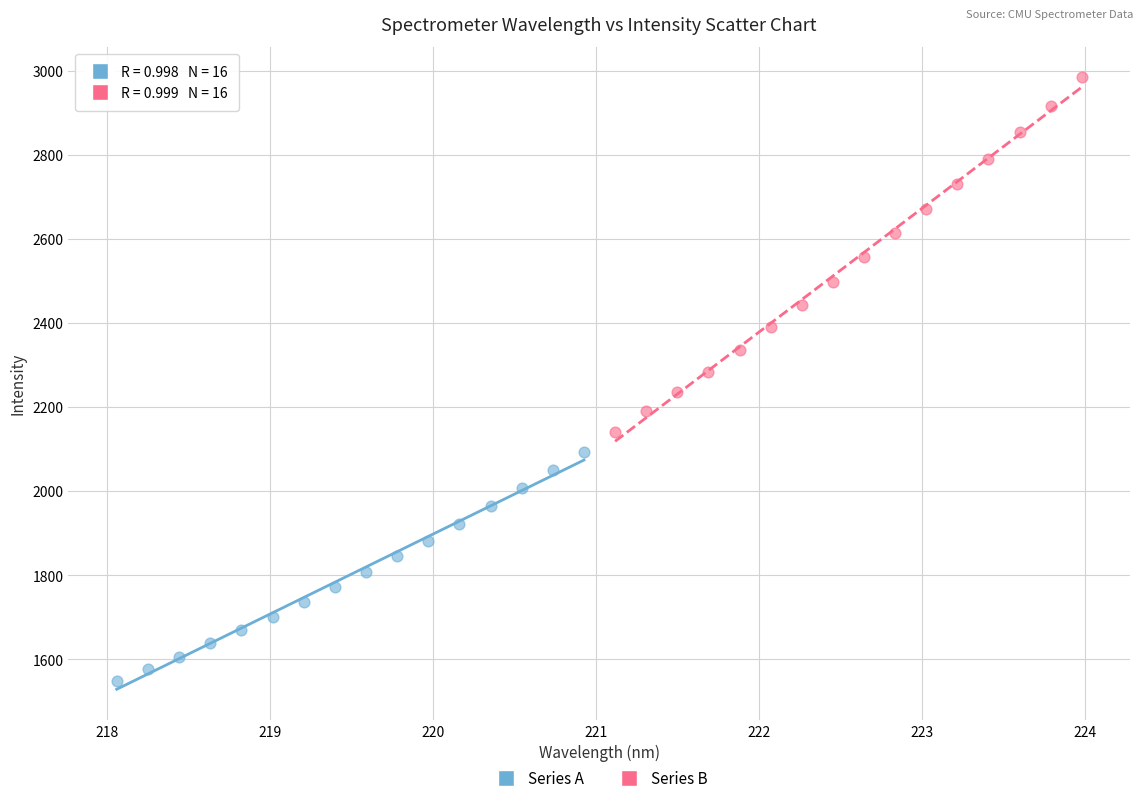

Which series reaches the maximum Y coordinate?

Series B